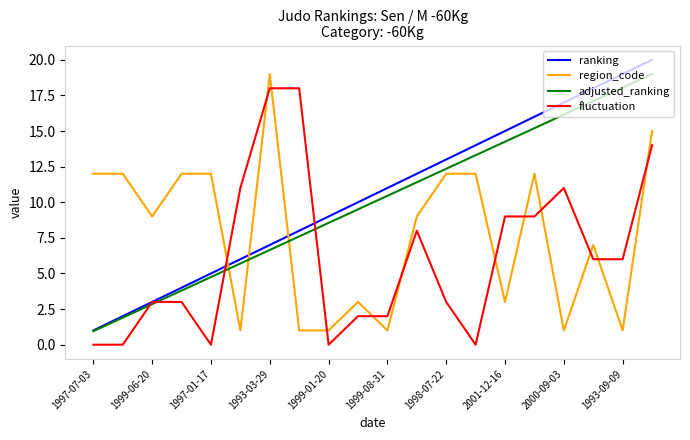

Which series ends up on top after the final intersection of fluctuation and region_code?

region_code